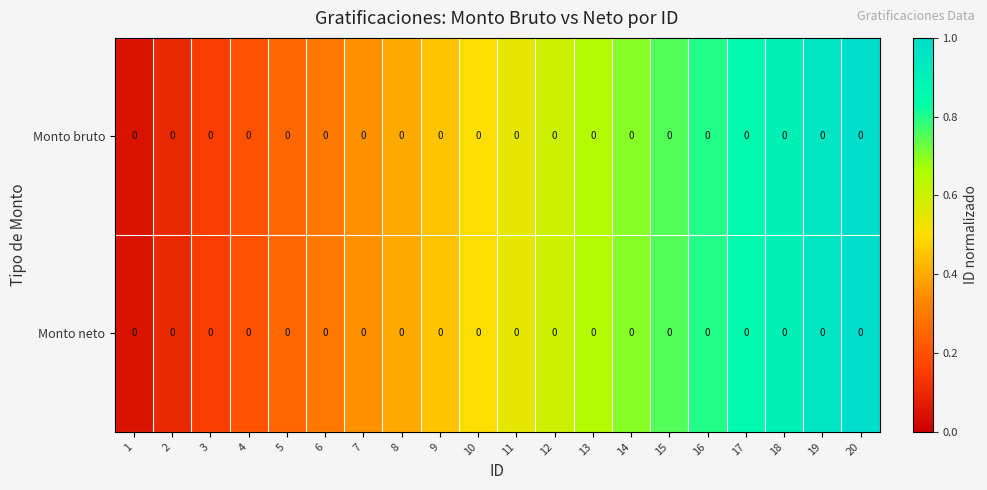

Is it true that Monto neto equals 0.3 at 3?

False